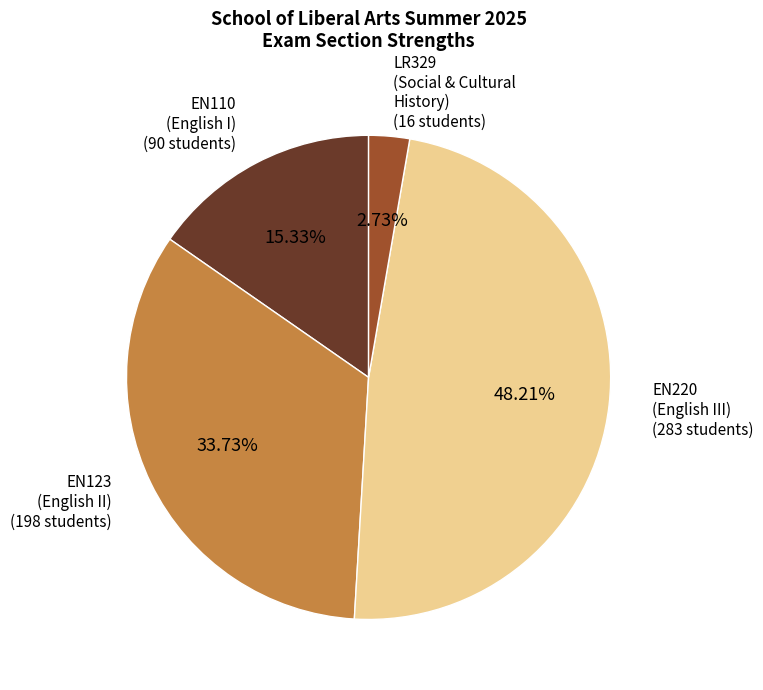

Rank the categories by value from highest to lowest.

EN220 (English III) (283 students), EN123 (English II) (198 students), EN110 (English I) (90 students), LR329 (Social & Cultural History) (16 students)